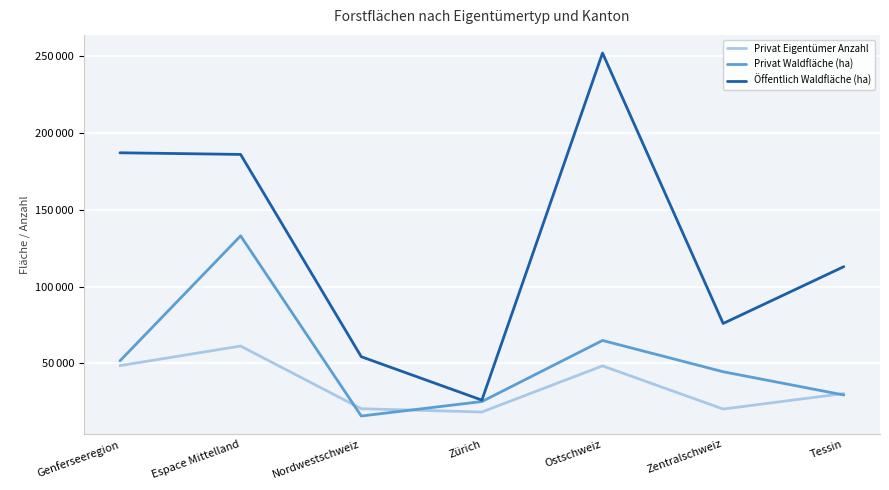

Reading left to right, extract all data points from this chart.

Privat Eigentümer Anzahl: Genferseeregion=48459	Espace Mittelland=61216	Nordwestschweiz=20363	Zürich=18226	Ostschweiz=48300	Zentralschweiz=20155	Tessin=30262
Privat Waldfläche (ha): Genferseeregion=51595	Espace Mittelland=133054	Nordwestschweiz=15621	Zürich=25039	Ostschweiz=64858	Zentralschweiz=44466	Tessin=29313
Öffentlich Waldfläche (ha): Genferseeregion=187223	Espace Mittelland=186152	Nordwestschweiz=54278	Zürich=25975	Ostschweiz=252249	Zentralschweiz=75947	Tessin=112980